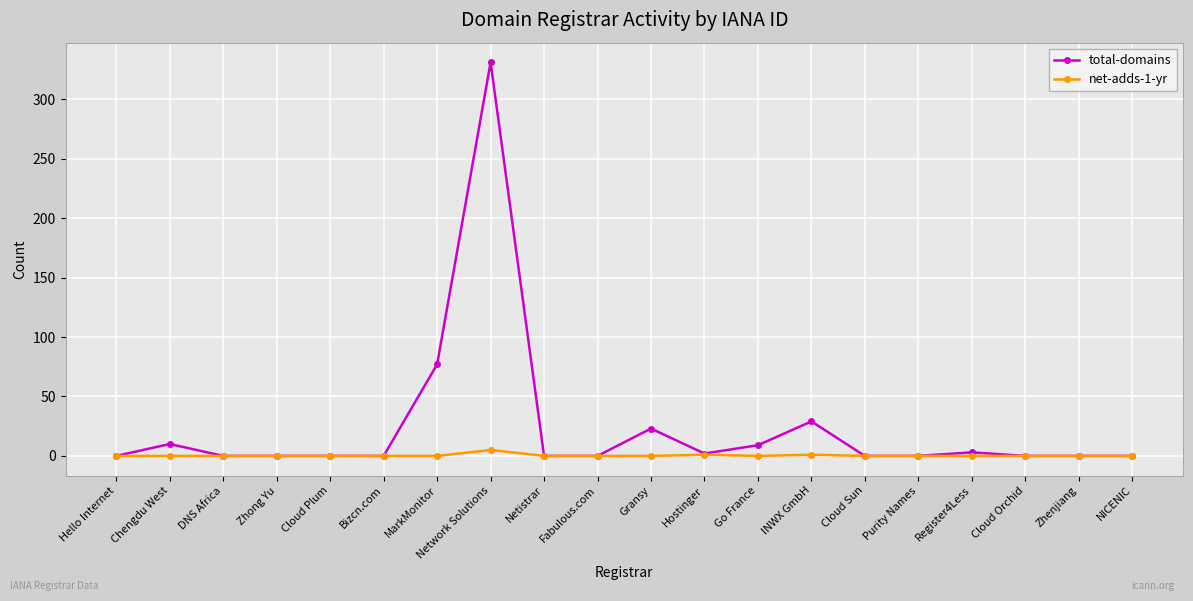

At which label is total-domains closest to 165?

MarkMonitor